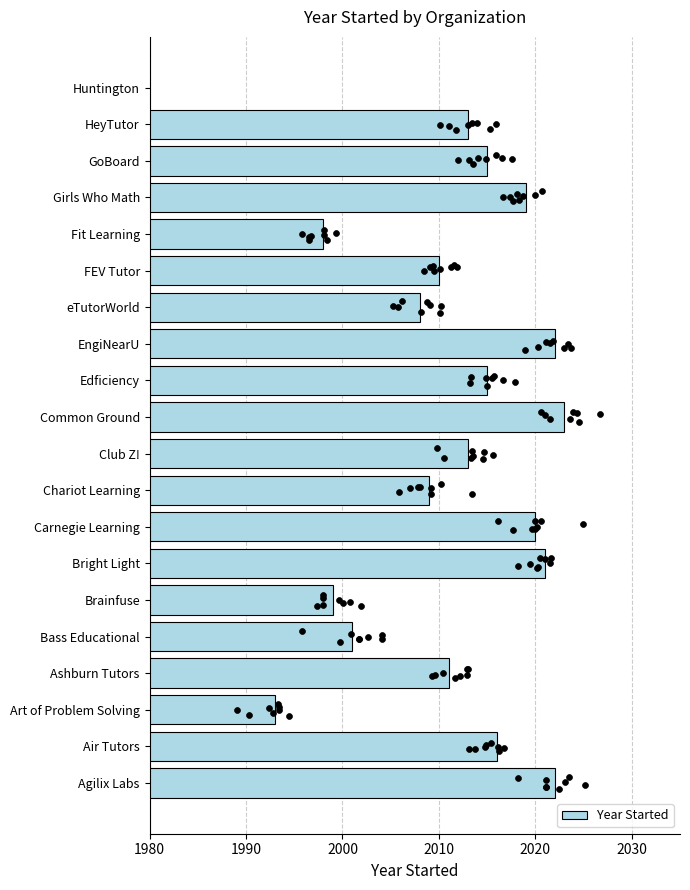

Which has a higher value, Fit Learning or Chariot Learning?

Chariot Learning